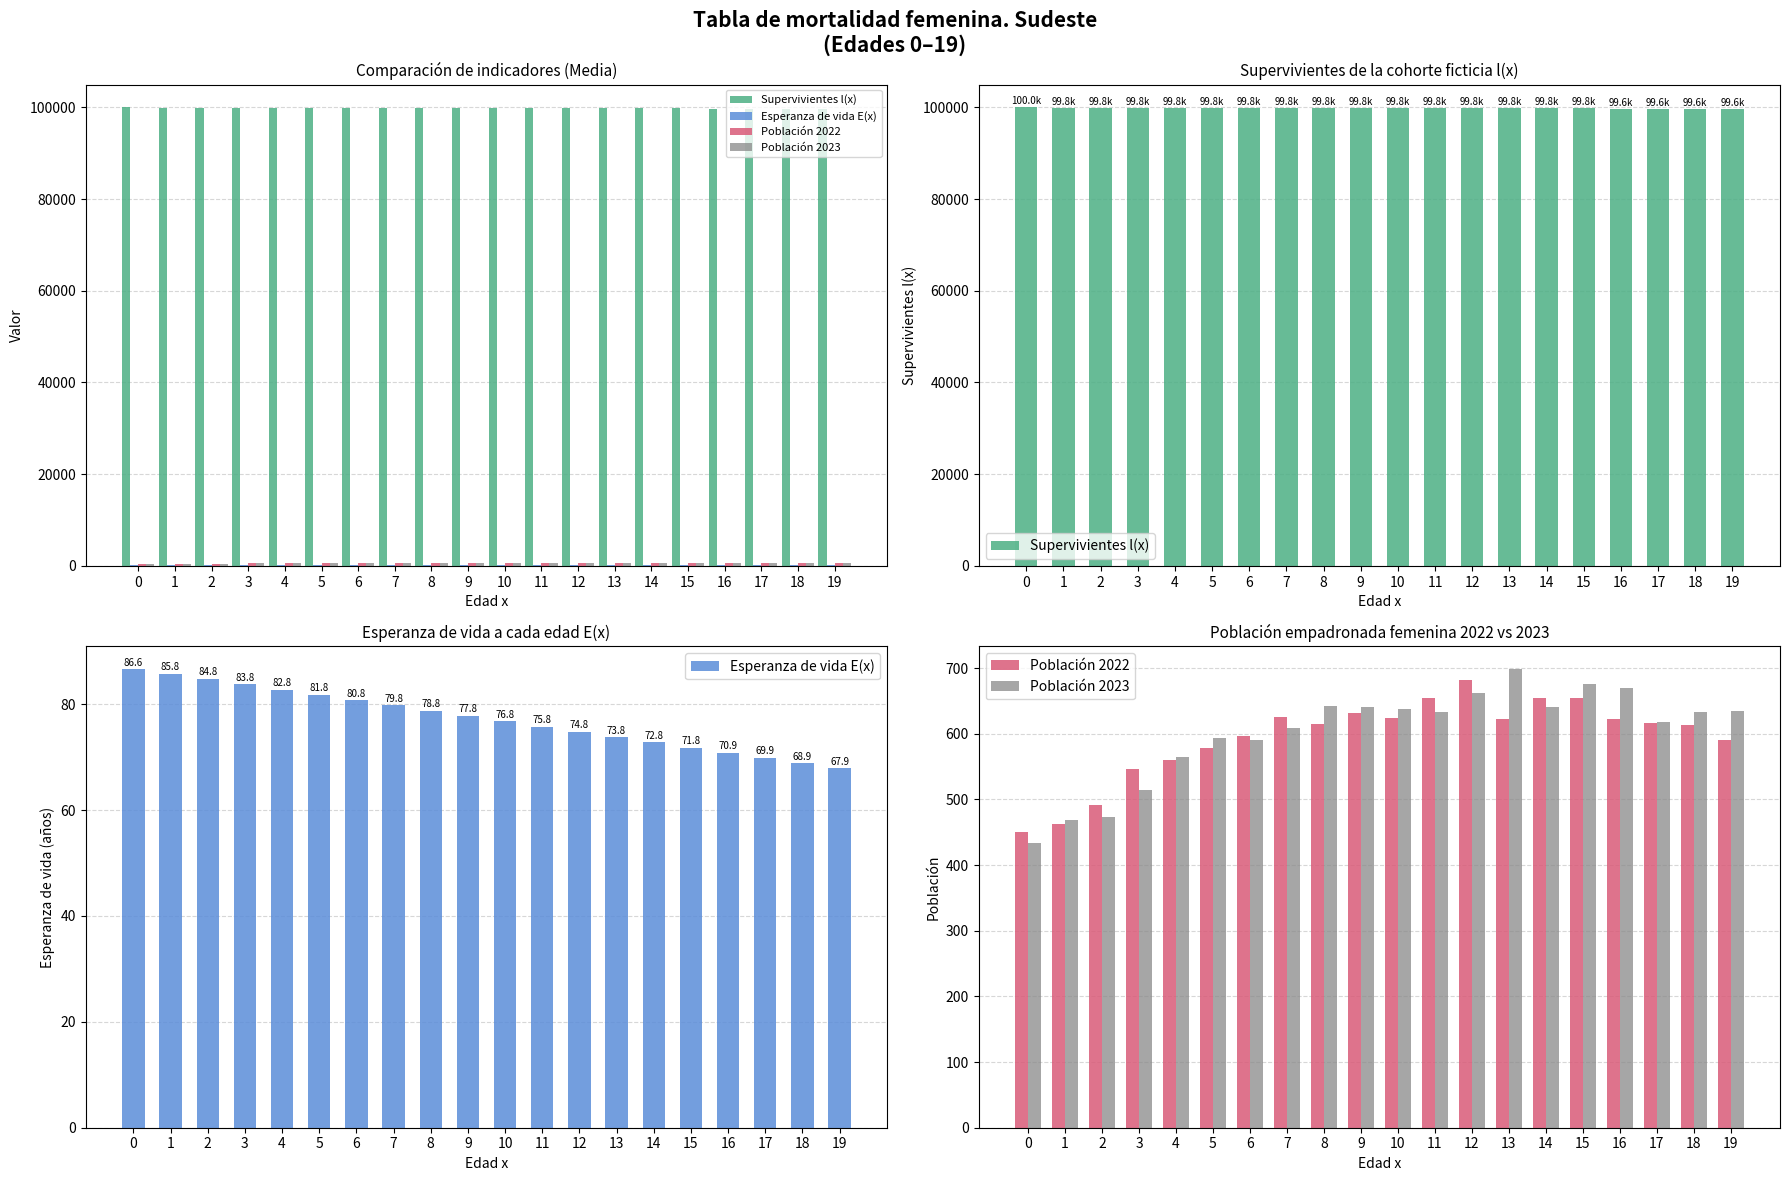

What is the lowest value of the Población 2022 series?

450.0